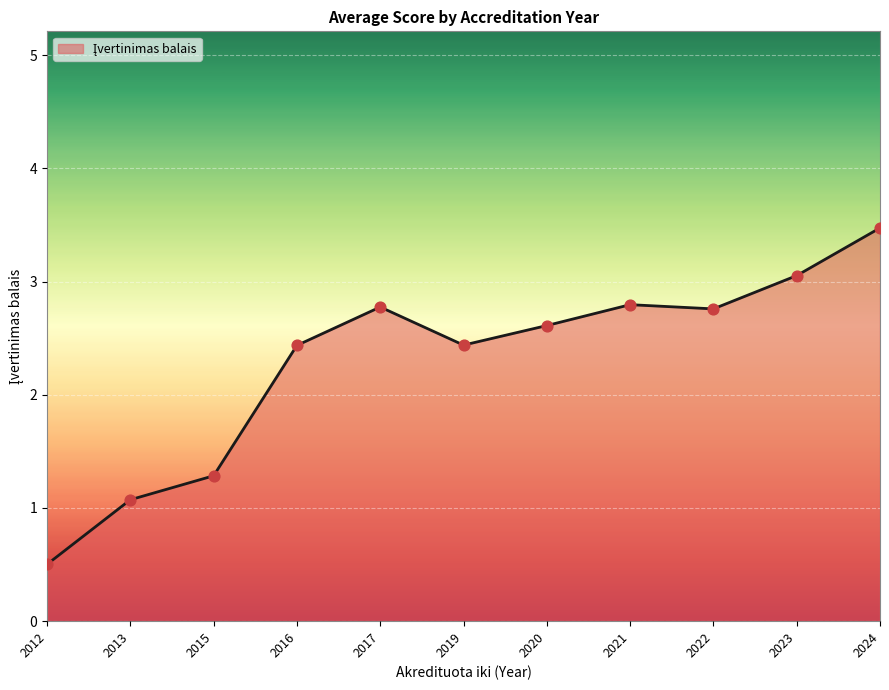

What is the ratio of the value at 2019 to the value at 2023?

0.8